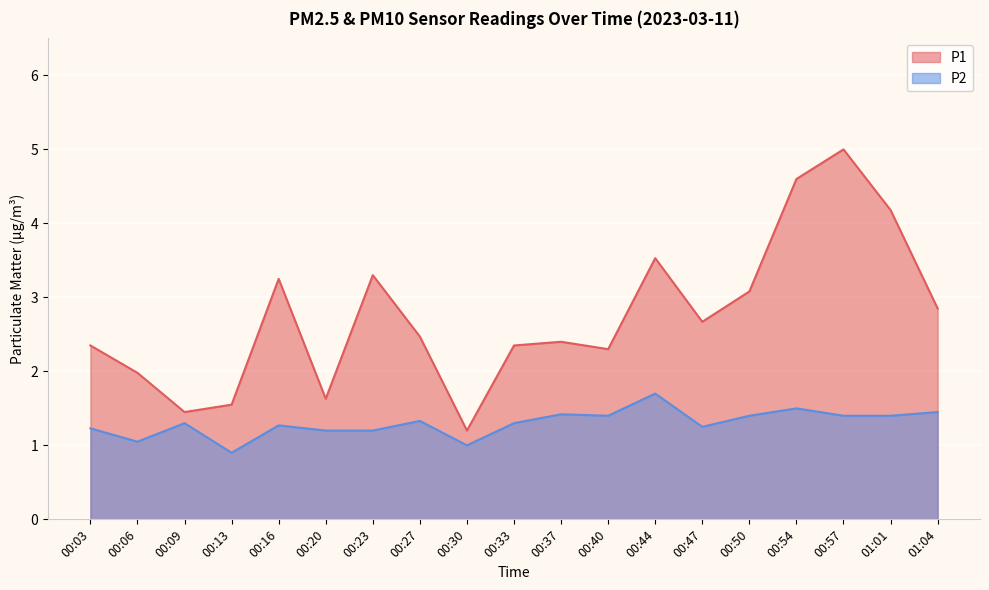

What is the label of the 14th point from the left?

00:47